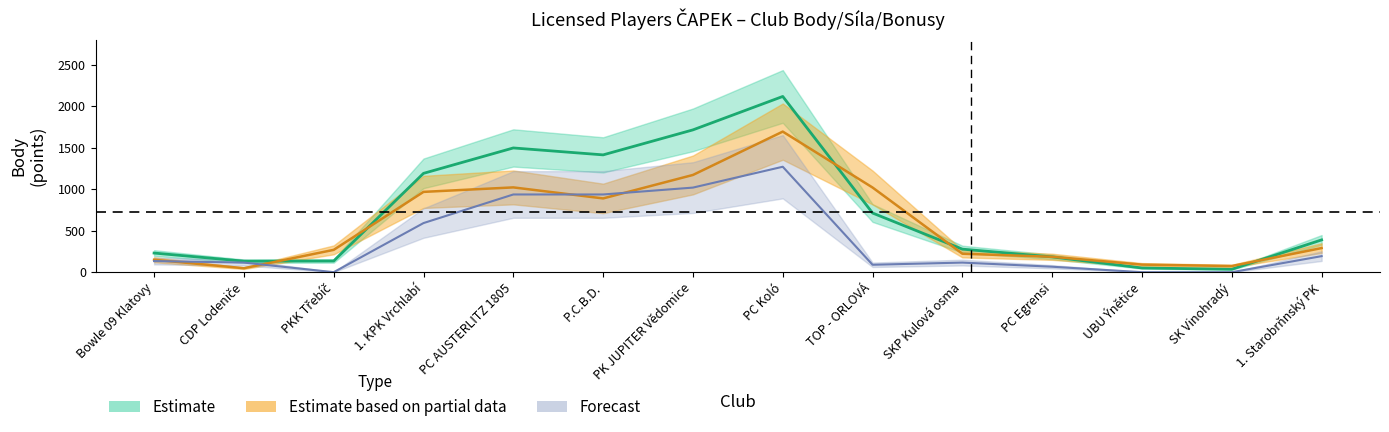

What is the value of the body point at the 9th from the left?

713.6